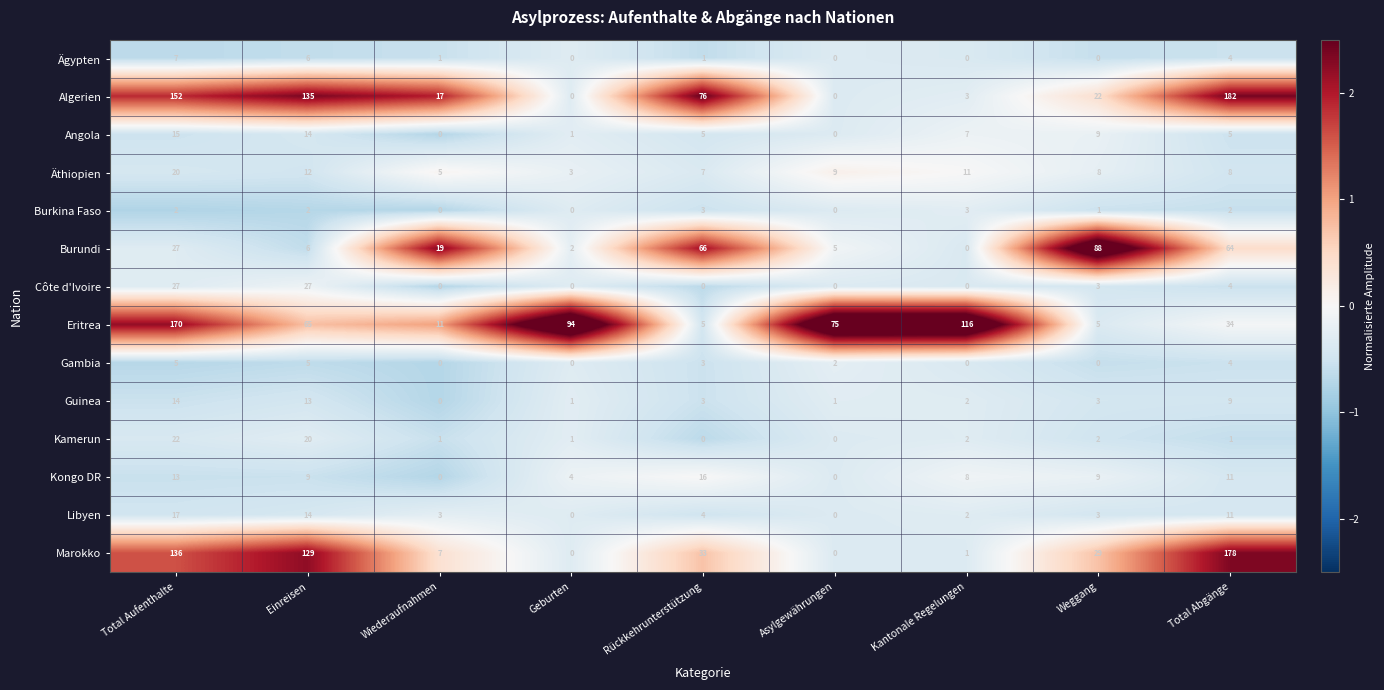

What is the average value of the Angola series?

6